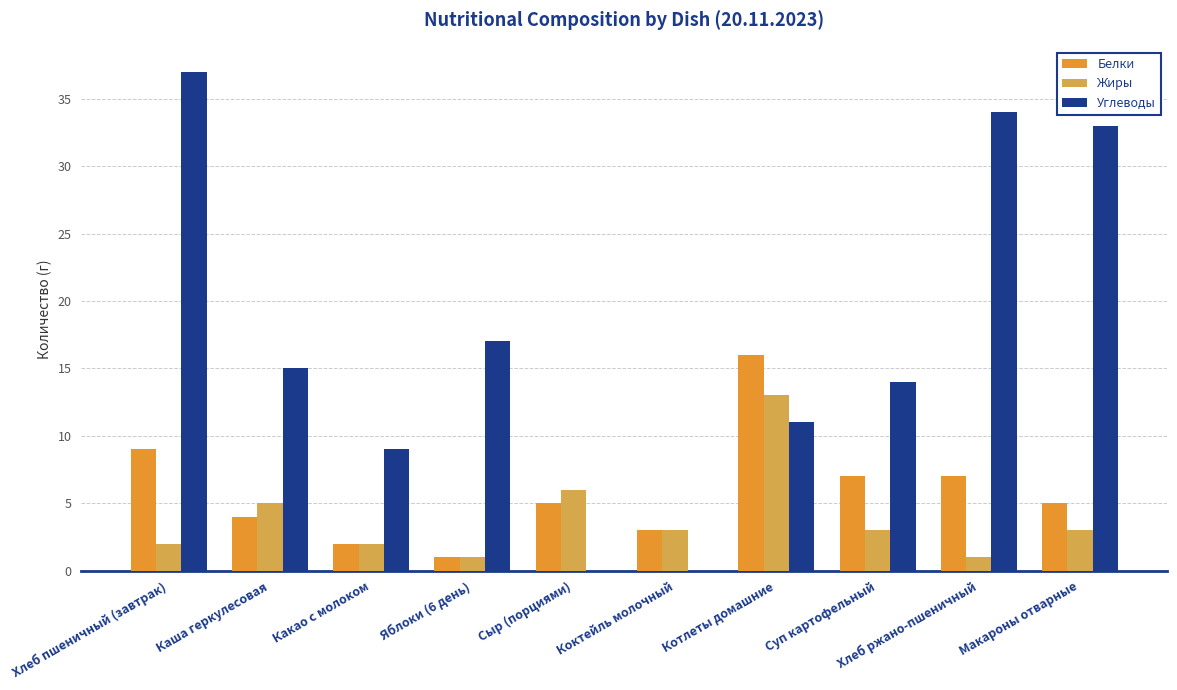

Between Какао с молоком and Коктейль молочный, which series saw the biggest shift?

Углеводы